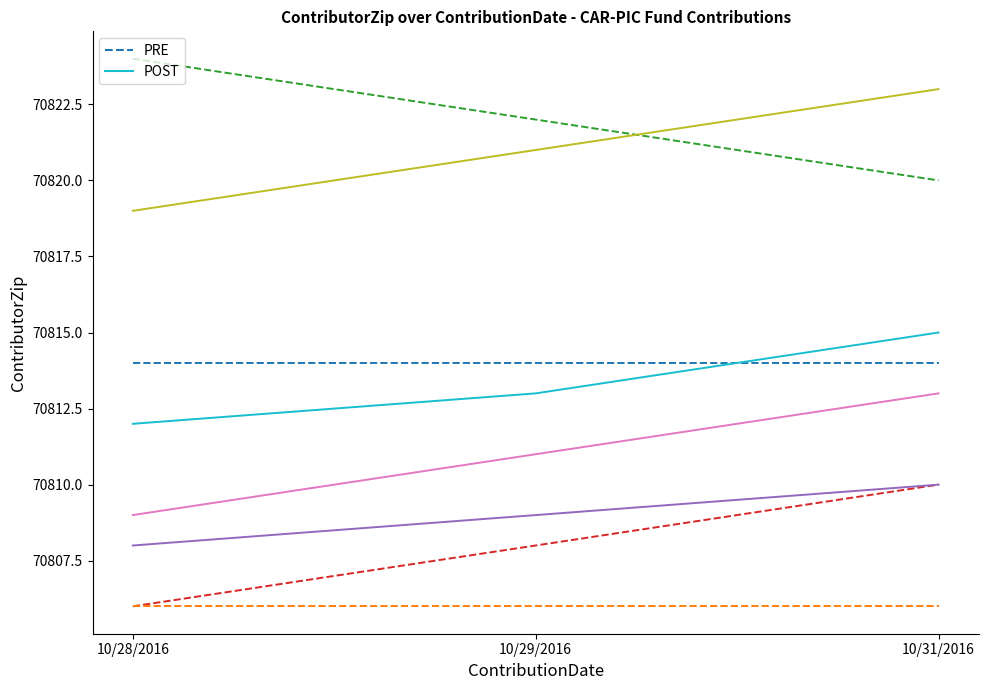

Which series has the largest total across all categories?

PRE